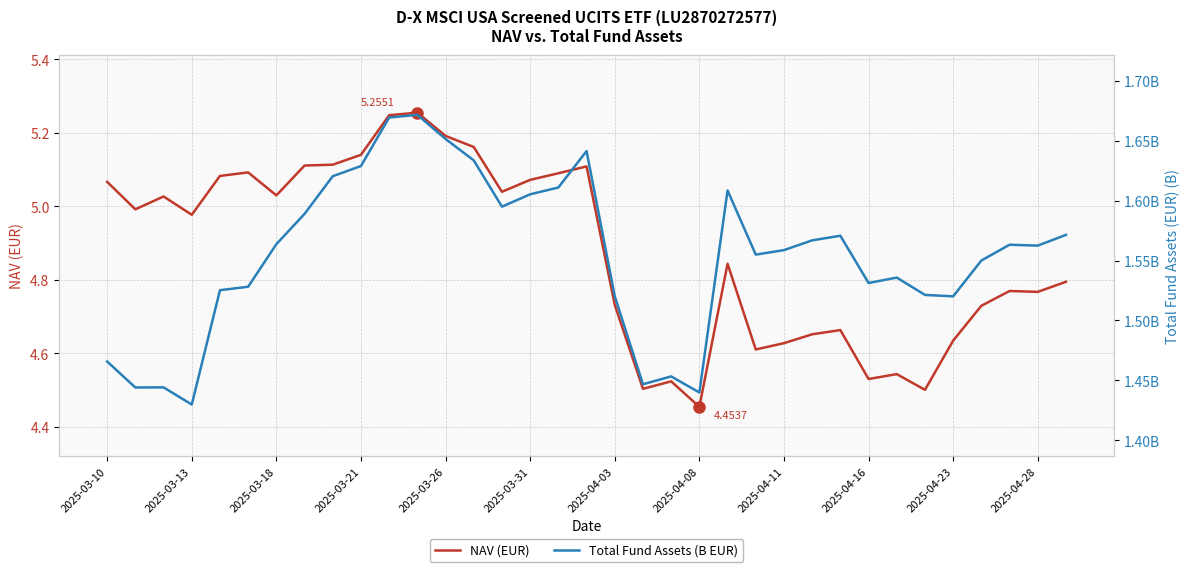

Is this an area chart (filled region under the line)?

No